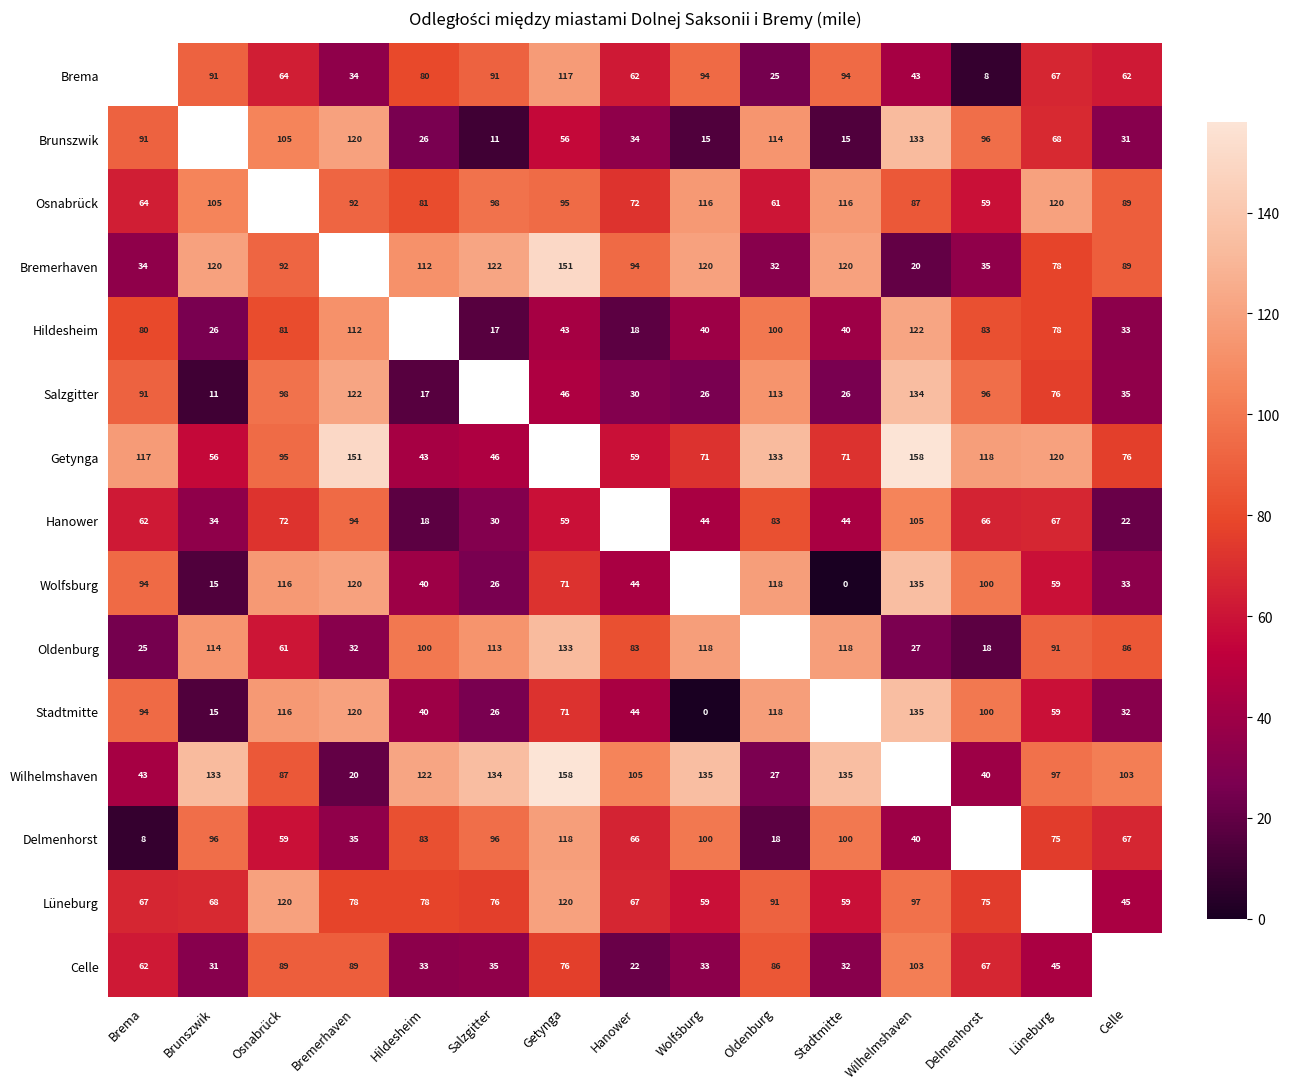

What is the sum of the Salzgitter values at Stadtmitte and Hanower?

56